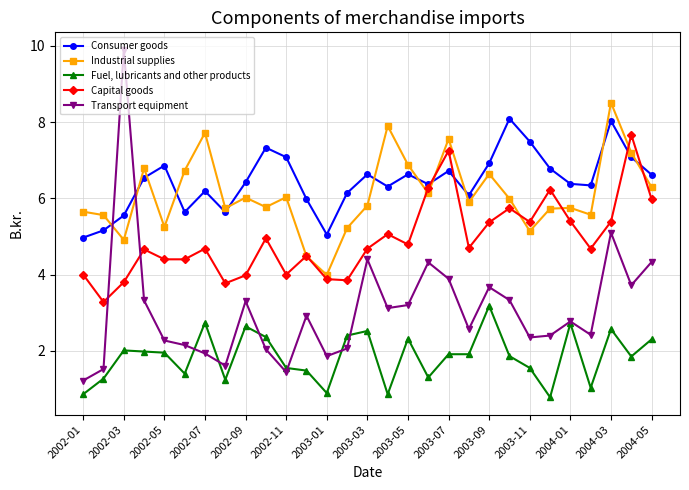

Rank the series by their maximum value, from highest to lowest.

Transport equipment, Industrial supplies, Consumer goods, Capital goods, Fuel, lubricants and other products